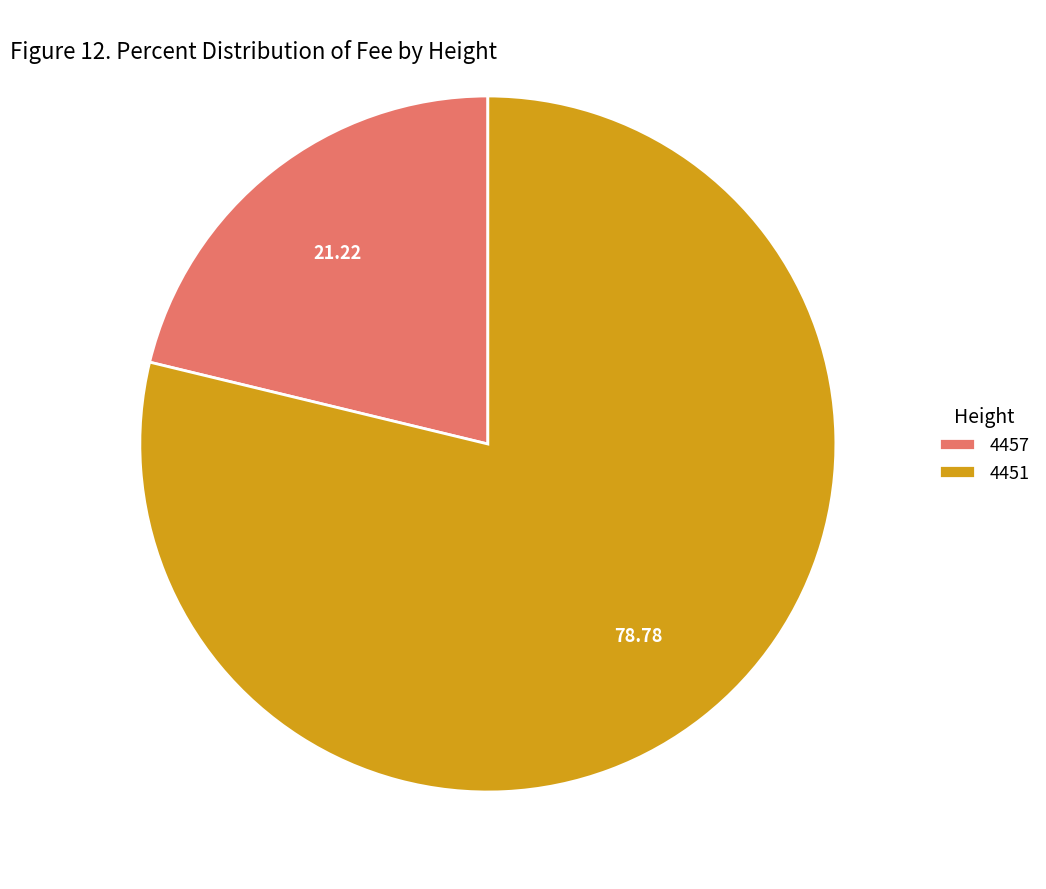

Is the sum of 4457 and 4451 greater than half?

Yes